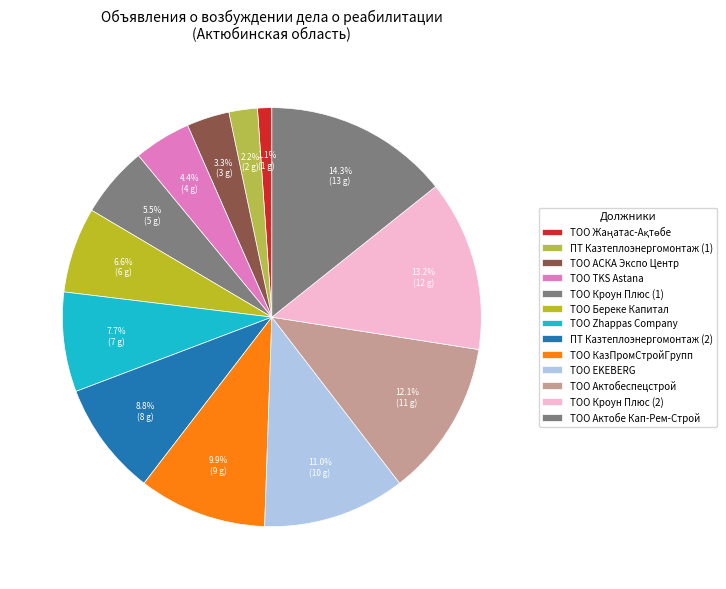

To the nearest percent, what percentage of the pie is ТОО EKEBERG?

11%